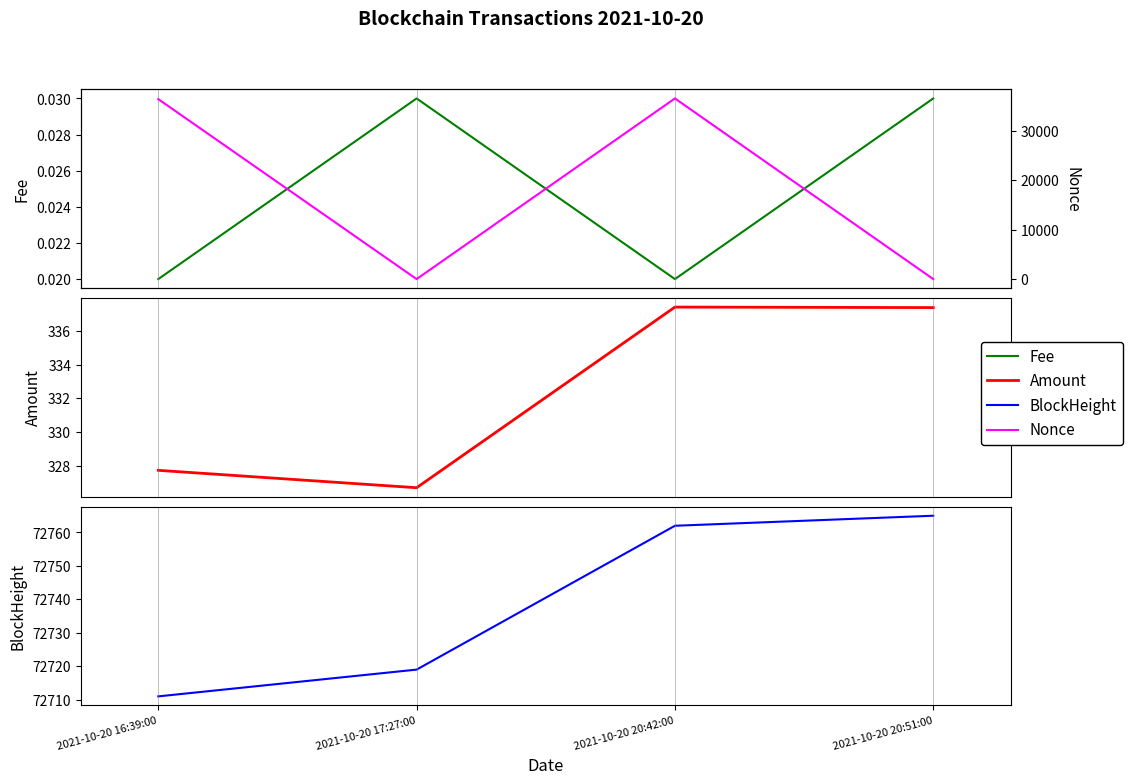

At how many categories does at least one series exceed 26113?

4